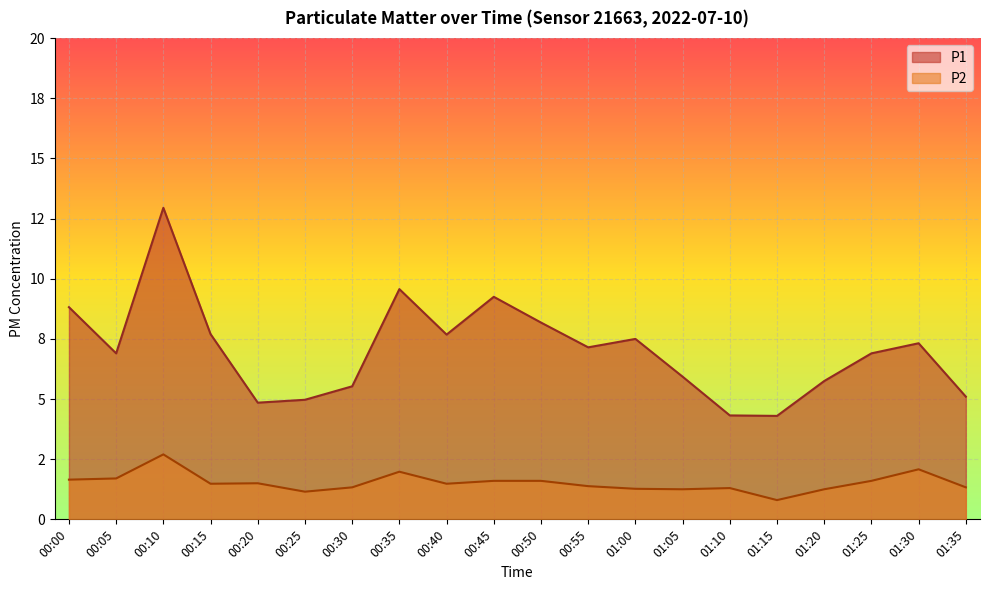

At how many categories does at least one series exceed 1?

20